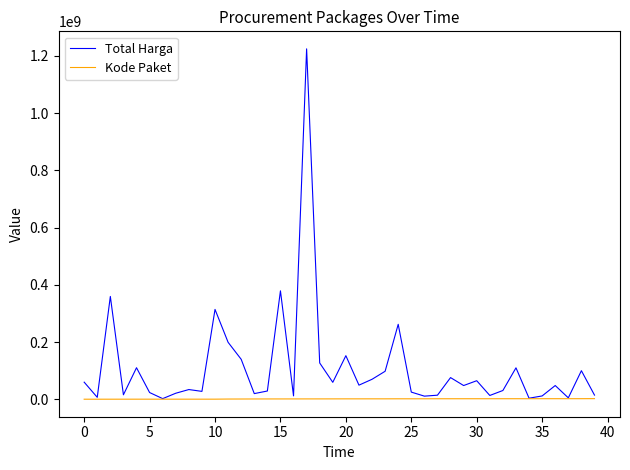

Which series has the largest total across all categories?

Total Harga